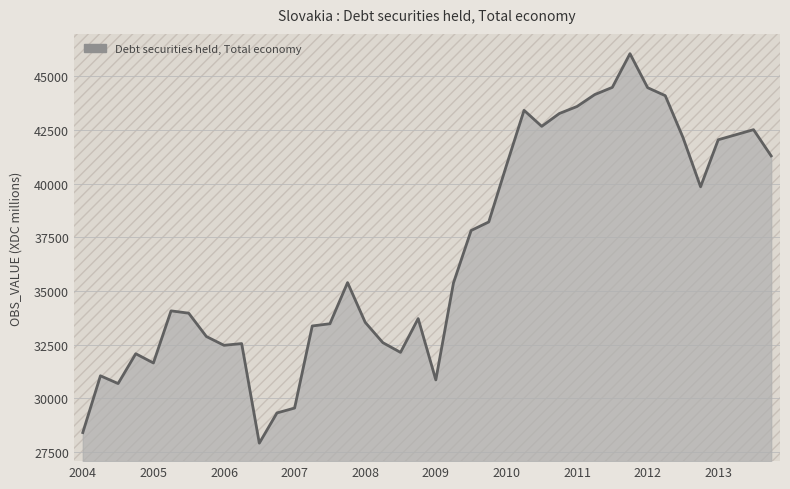

What is the sum of all values?

1470211.6